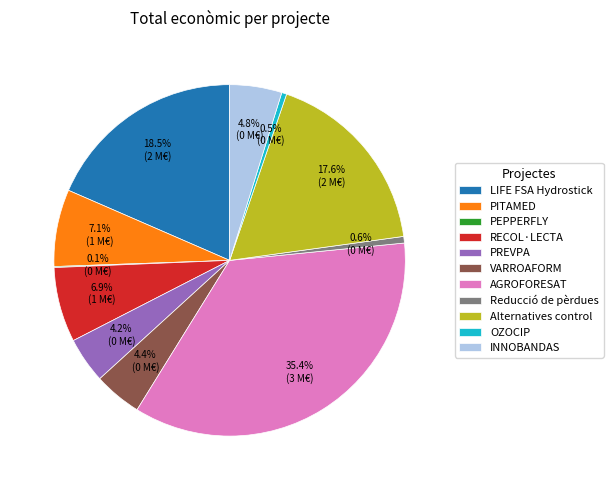

True or false: PREVPA accounts for 13% of the total.

False